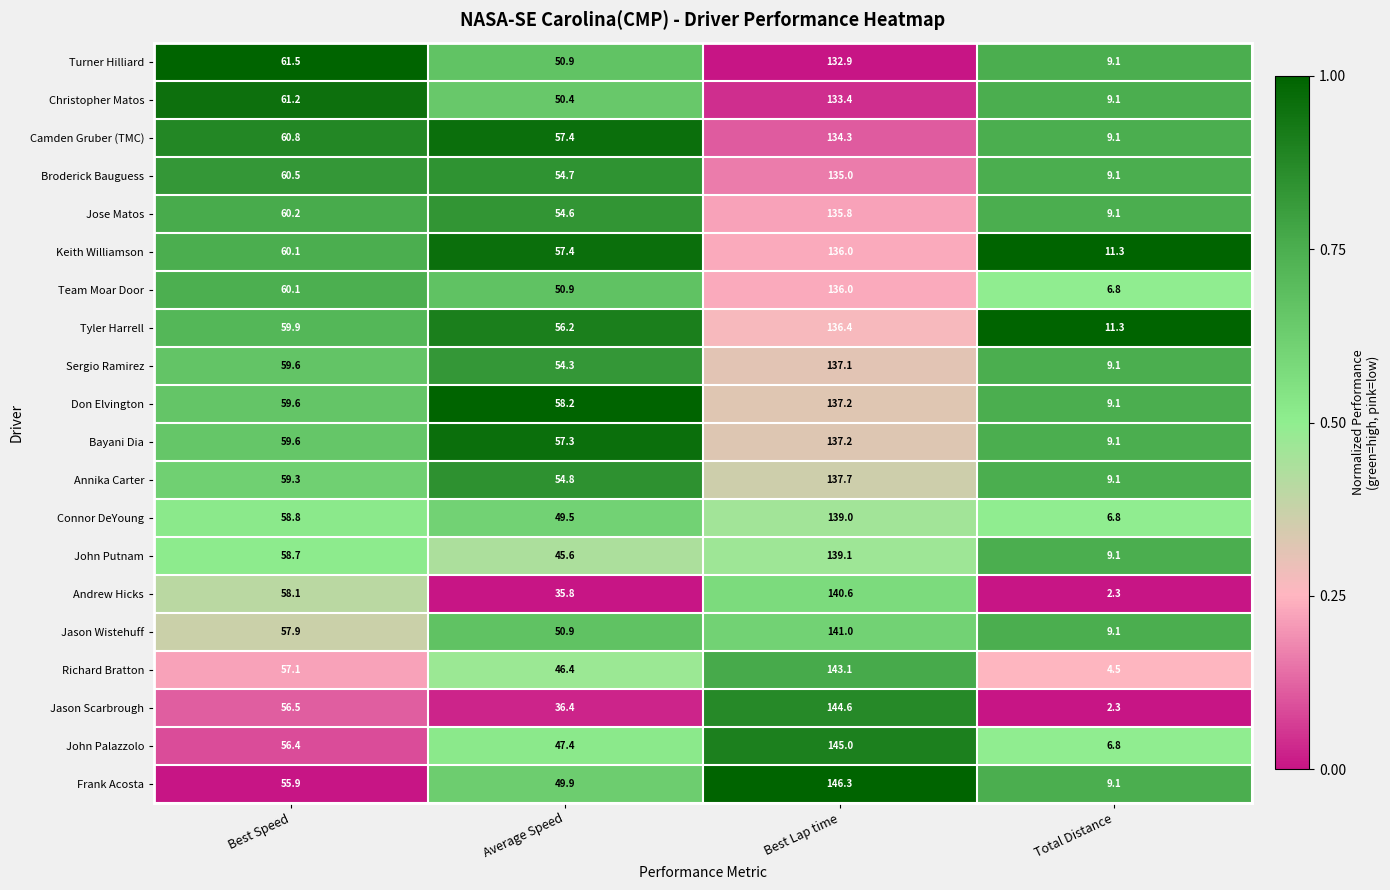

What is the difference between the maximum and minimum values in the Camden Gruber (TMC) series?

125.2